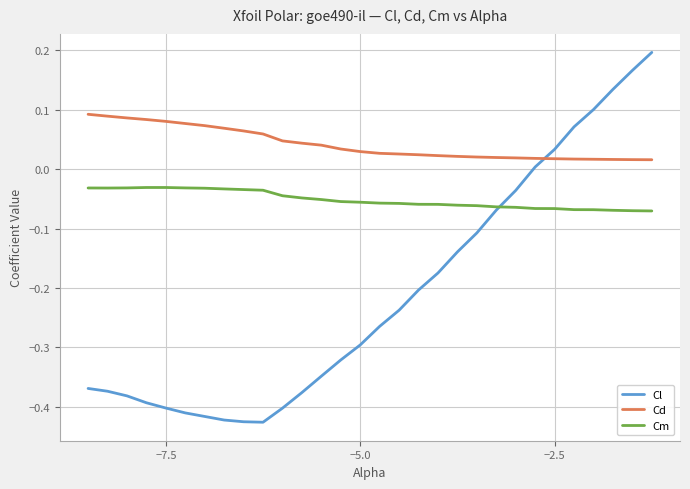

True or false: Cd and Cm cross at least once.

False